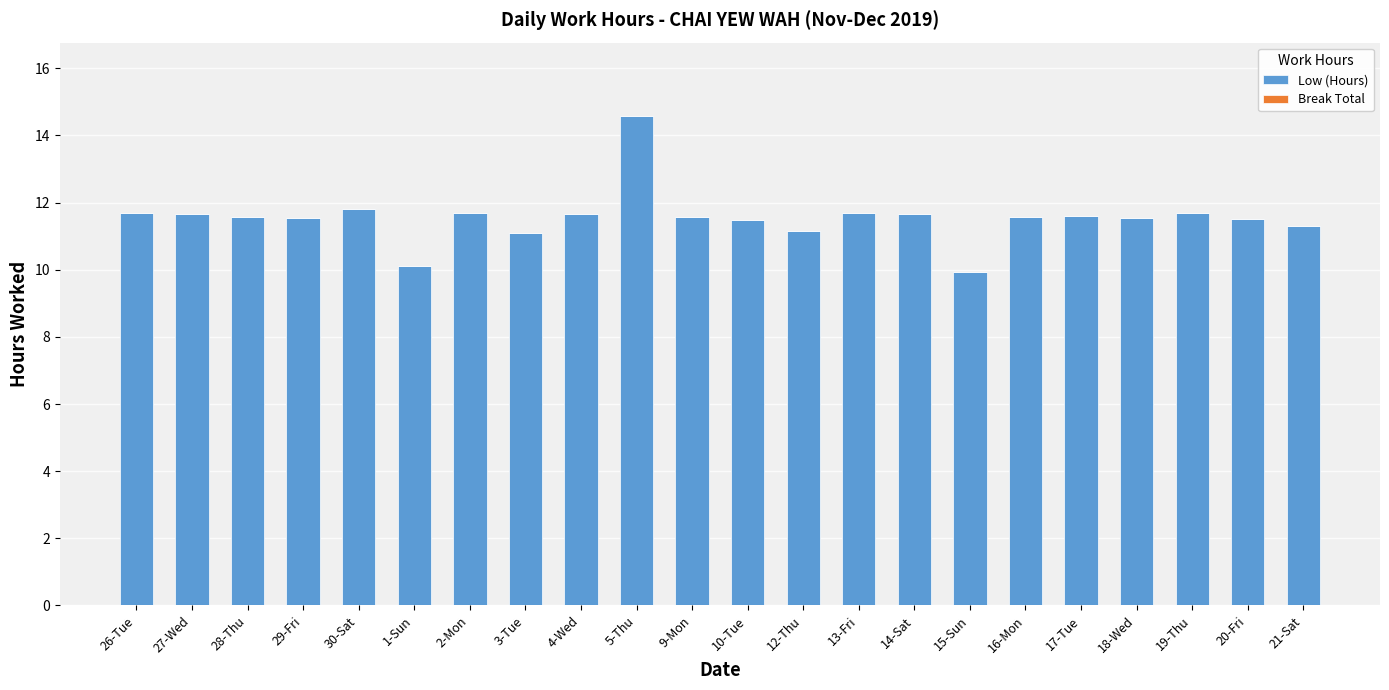

The value at 2-Mon is 11.7. True or false?

True